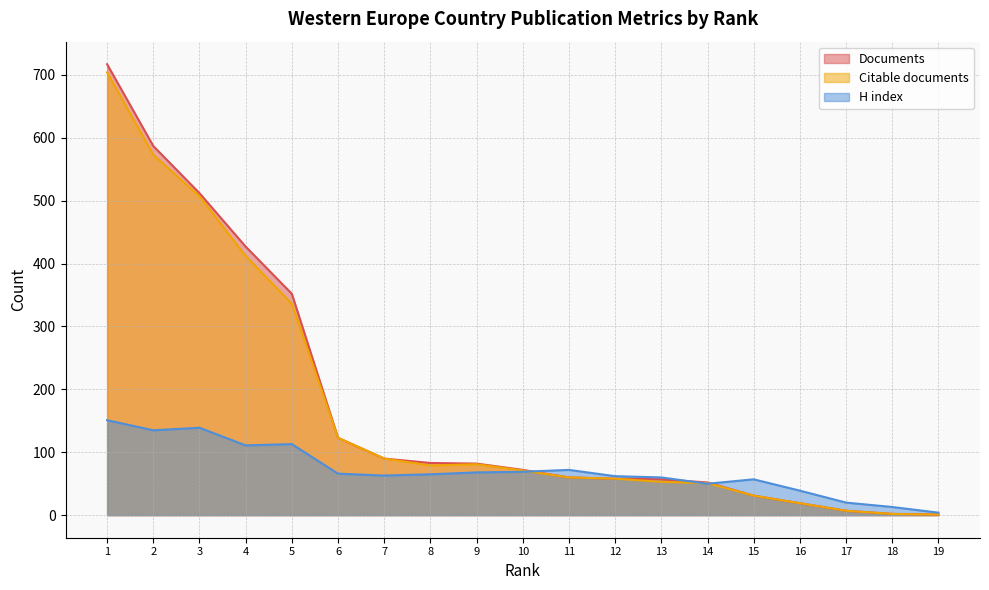

What is the difference between the maximum and minimum values in the H index series?

147